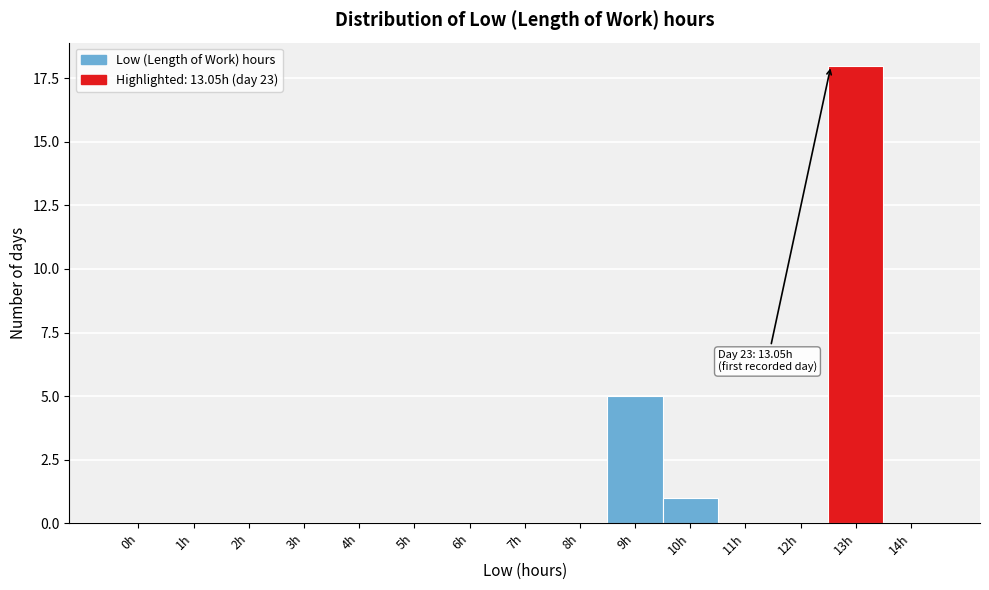

Reading left to right, what are all the values shown in this chart?

0h=0	1h=0	2h=0	3h=0	4h=0	5h=0	6h=0	7h=0	8h=0	9h=5	10h=1	11h=0	12h=0	13h=18	14h=0